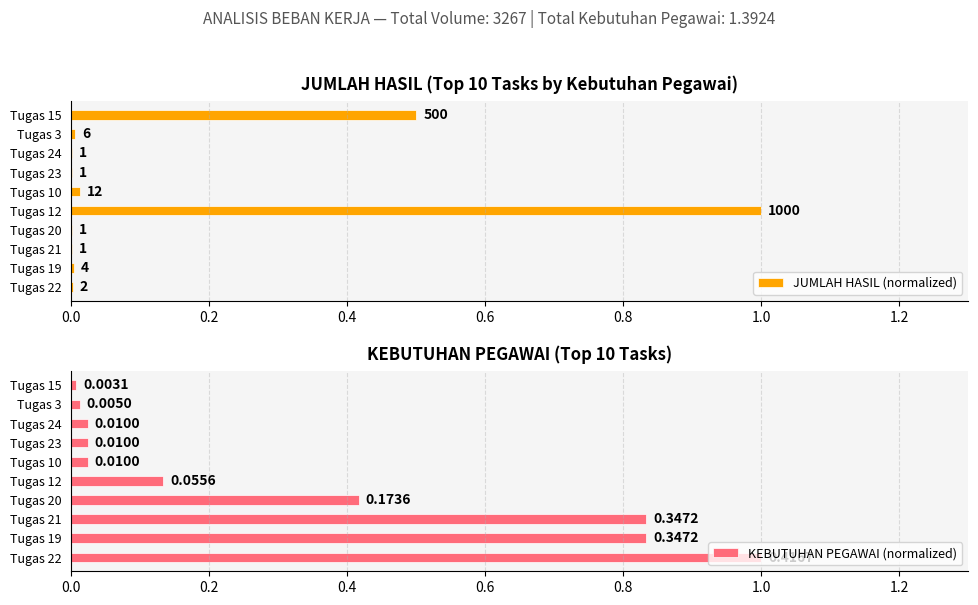

Which series has the widest spread of values?

JUMLAH HASIL (normalized)